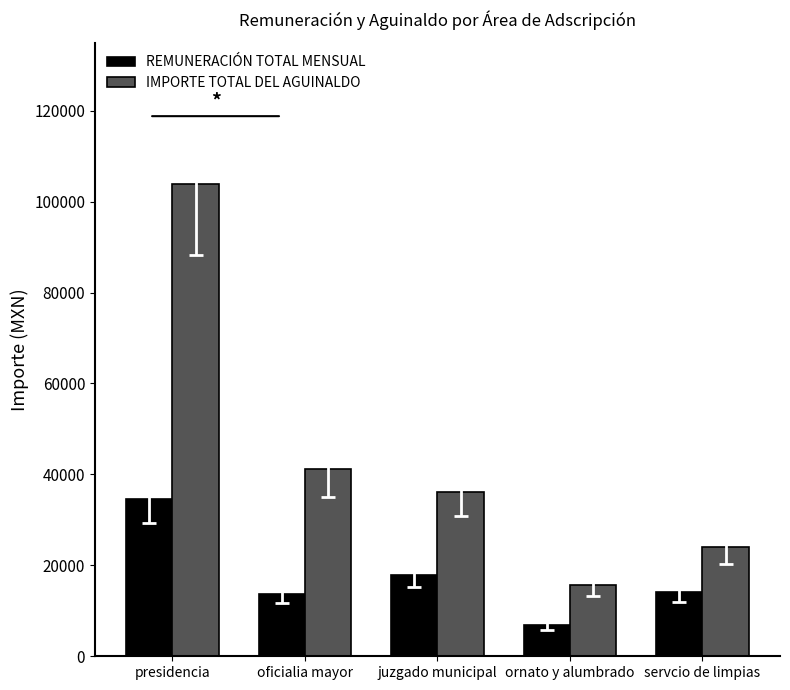

Which series has the largest total across all categories?

IMPORTE TOTAL DEL AGUINALDO